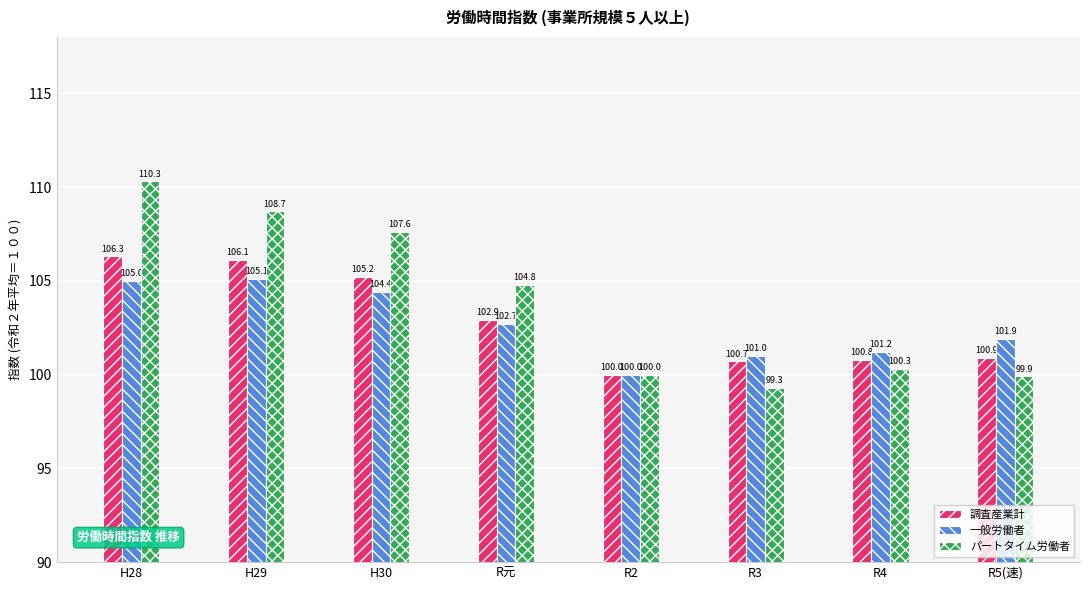

Which series has the largest total across all categories?

パートタイム労働者